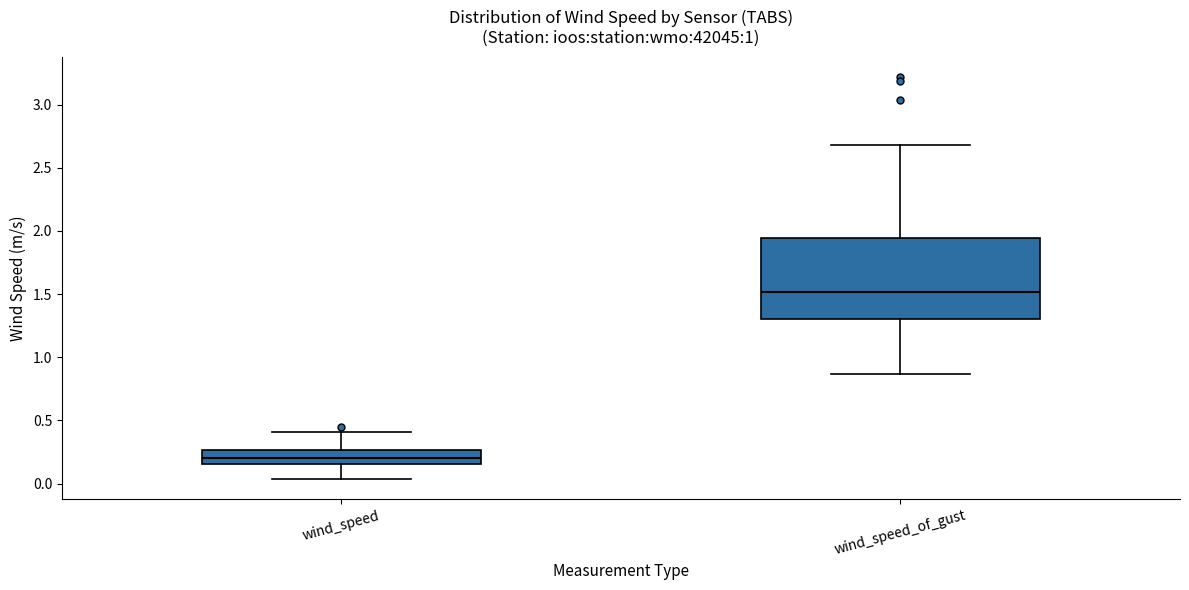

Where is the upper edge of the box for wind_speed_of_gust on the y-axis? The values are not printed on the chart, so give them approximately, as read against the axis.

1.95